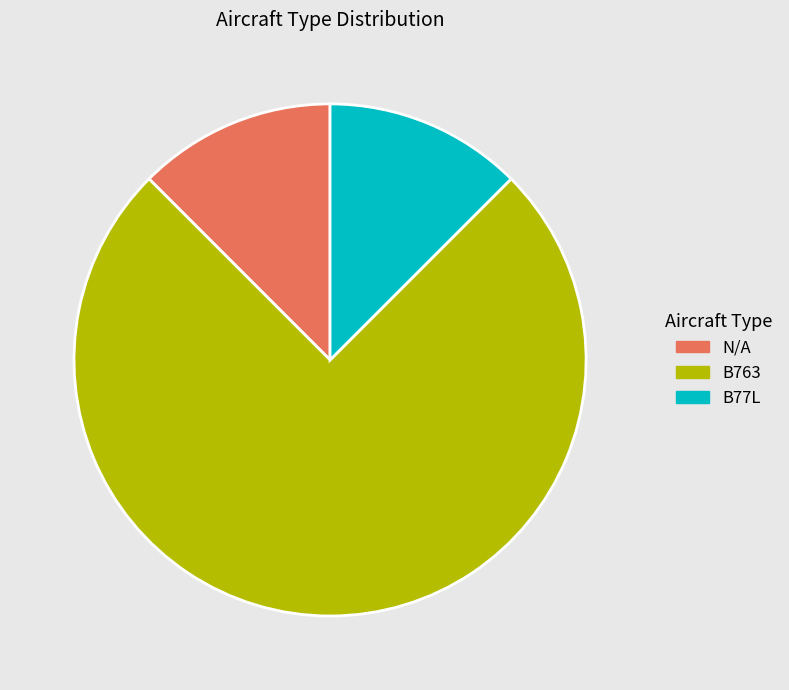

Which slice is the largest?

B763